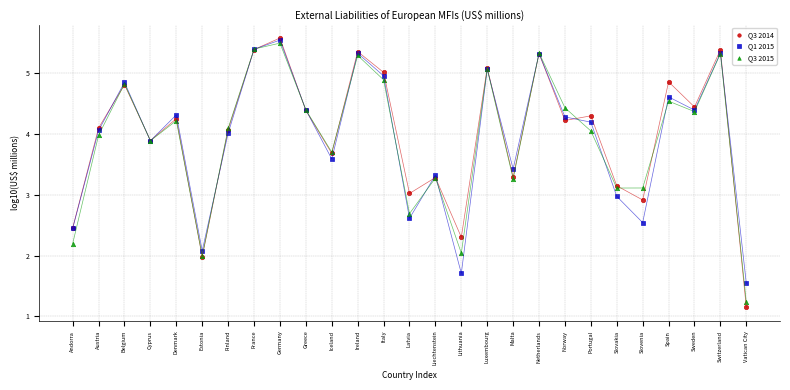

Which series has the largest Y range (max minus min)?

Q3 2014